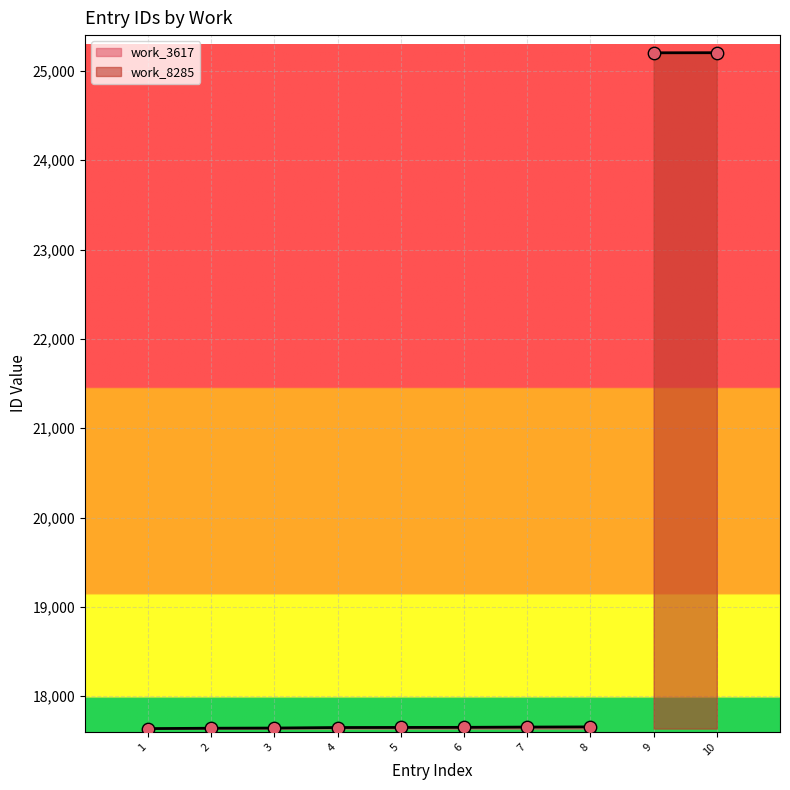

The value of work_3617 at 1 is 17638. True or false?

True